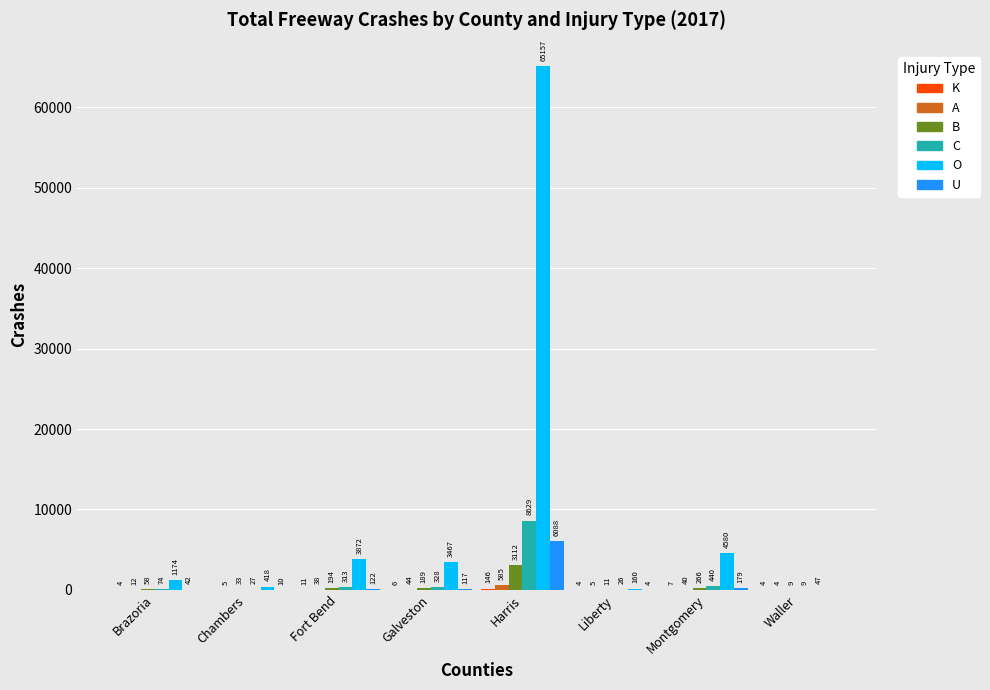

Is the value of B at Liberty greater than the value of O at Galveston?

No